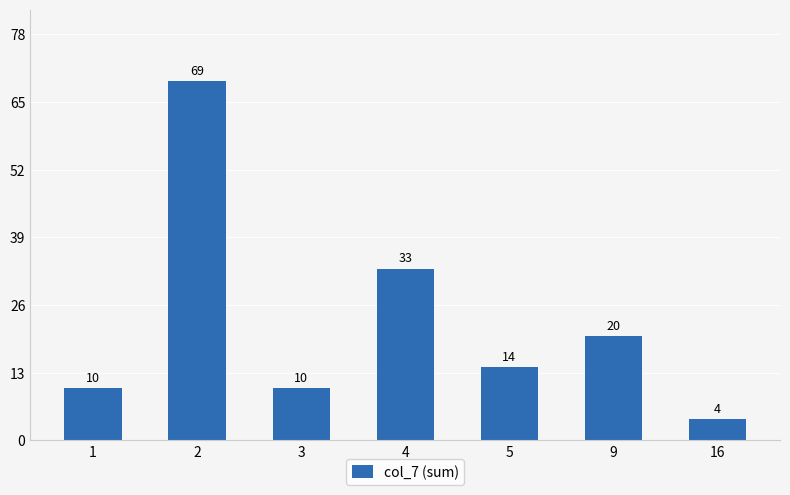

How many data points are less than 14?

3